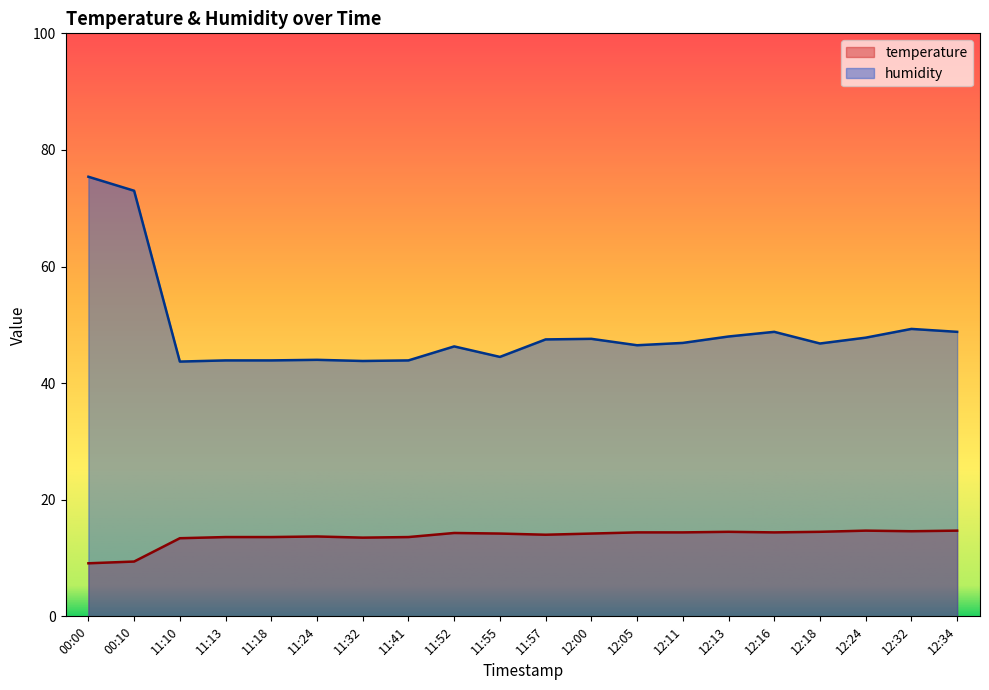

Reading left to right, what are all the values shown in this chart?

temperature: 9.1	9.4	13.4	13.6	13.6	13.7	13.5	13.6	14.3	14.2	14.0	14.2	14.4	14.4	14.5	14.4	14.5	14.7	14.6	14.7
humidity: 75.4	73.0	43.7	43.9	43.9	44.0	43.8	43.9	46.3	44.5	47.5	47.6	46.5	46.9	48.0	48.8	46.8	47.8	49.3	48.8